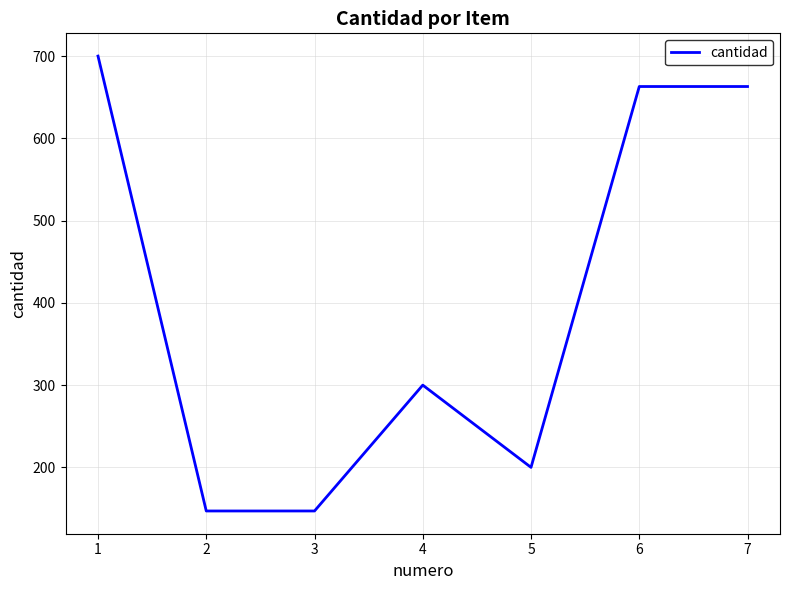

At which category does the data reach its first local peak?

4